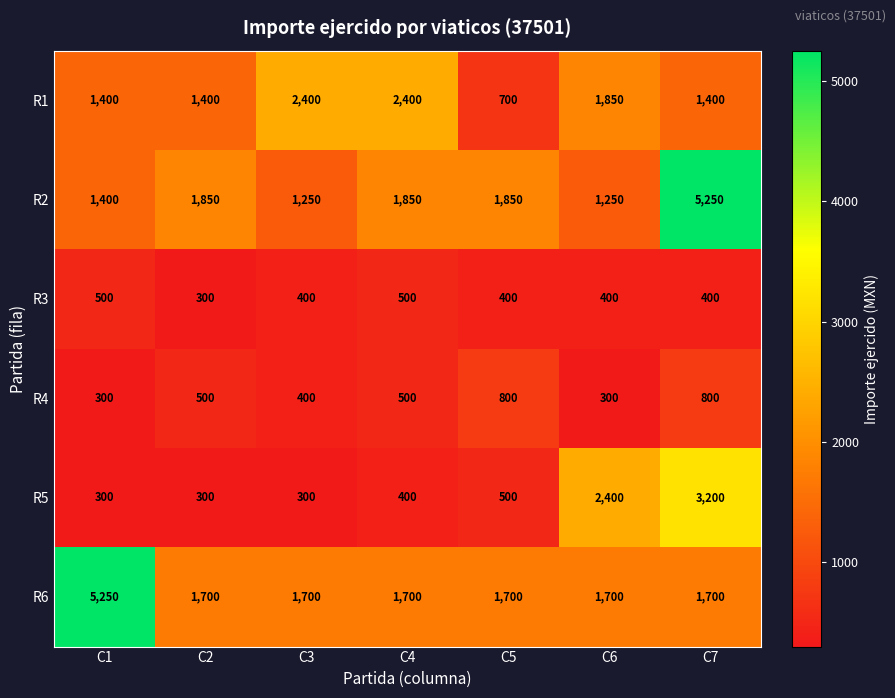

What is the minimum value for R3?

300